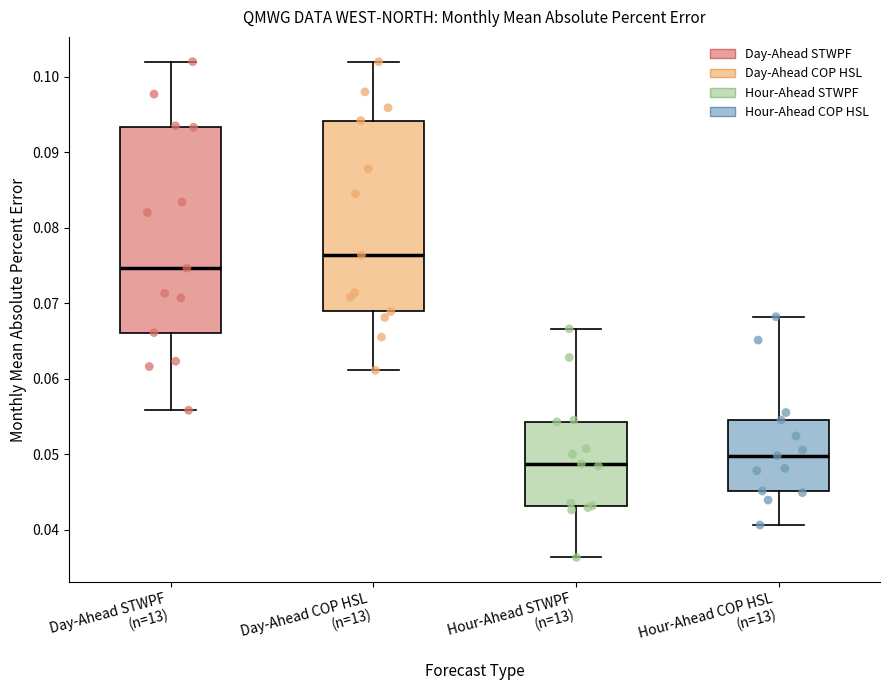

Reading left to right, read every box against the y-axis: the position of its median line, the range the box covers, and the ends of its whiskers. The values are not printed on the chart, so give them approximately, as read against the axis.

Day-Ahead STWPF (n=13): median 0.075, box 0.066 to 0.093, whiskers 0.056 to 0.102
Day-Ahead COP HSL (n=13): median 0.076, box 0.069 to 0.094, whiskers 0.061 to 0.102
Hour-Ahead STWPF (n=13): median 0.049, box 0.043 to 0.054, whiskers 0.036 to 0.067
Hour-Ahead COP HSL (n=13): median 0.050, box 0.045 to 0.055, whiskers 0.041 to 0.068